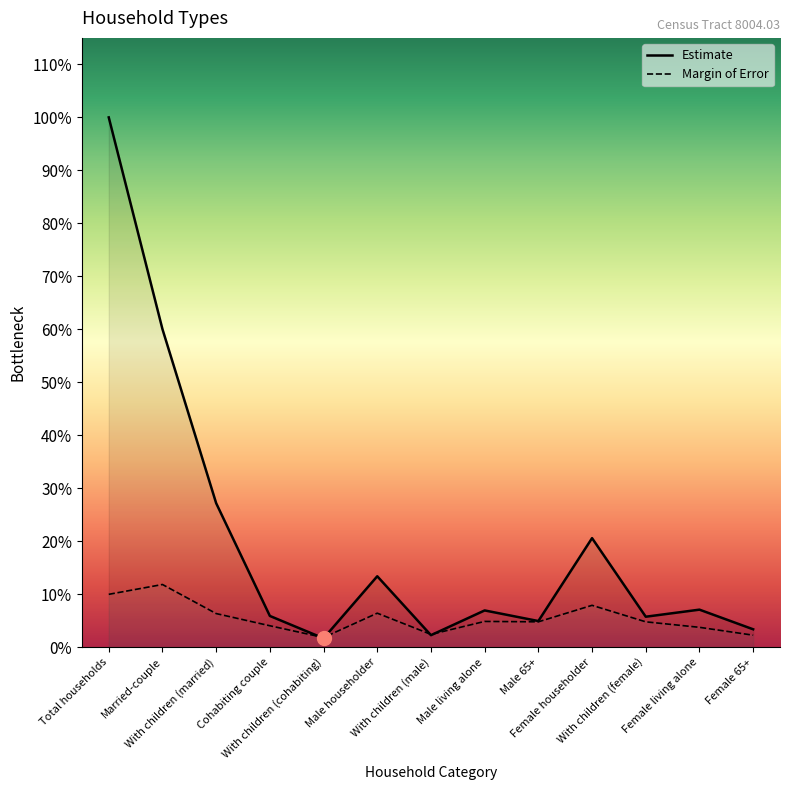

At which label does Margin of Error first exceed 65?

Total households